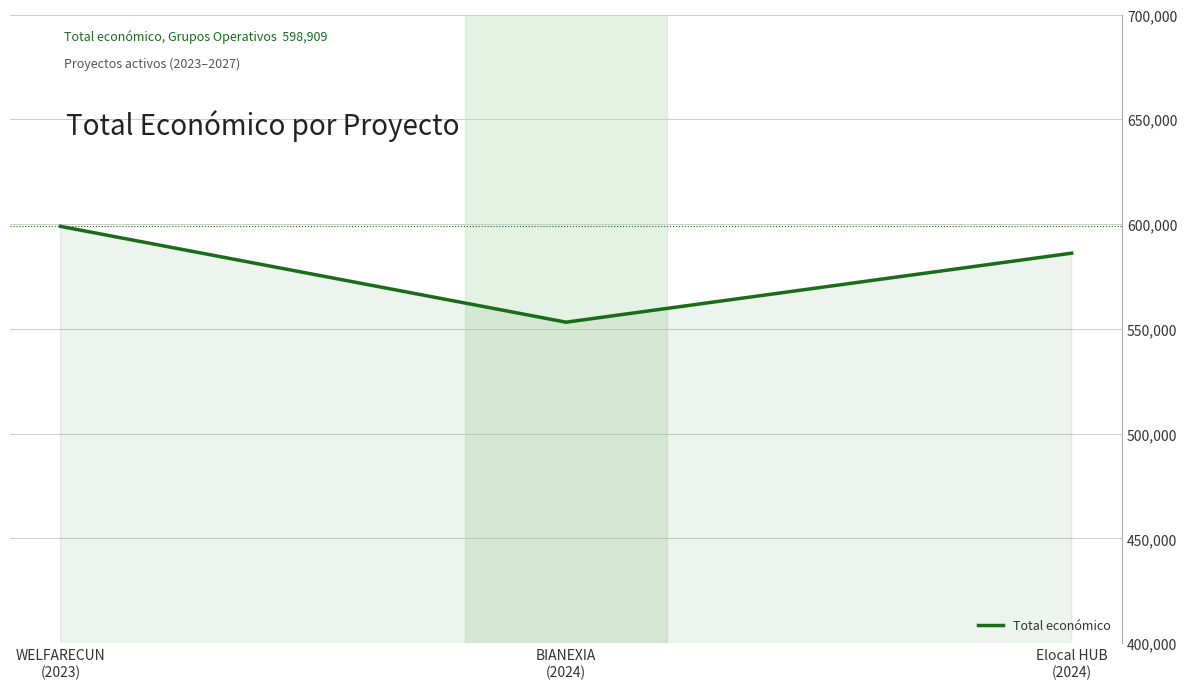

At which category does the chart reach its peak across all series?

WELFARECUN
(2023)